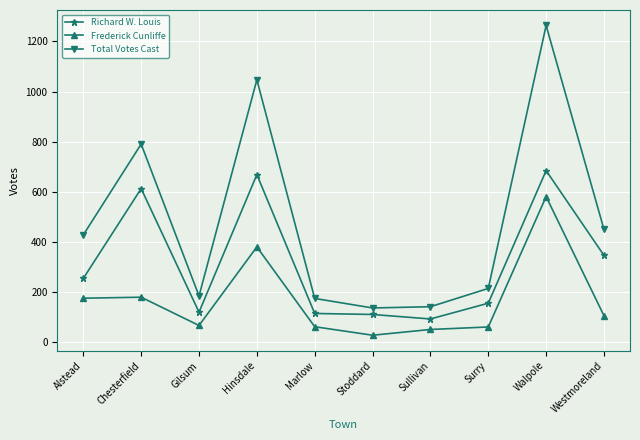

How many interior local valleys does the Total Votes Cast series have?

2